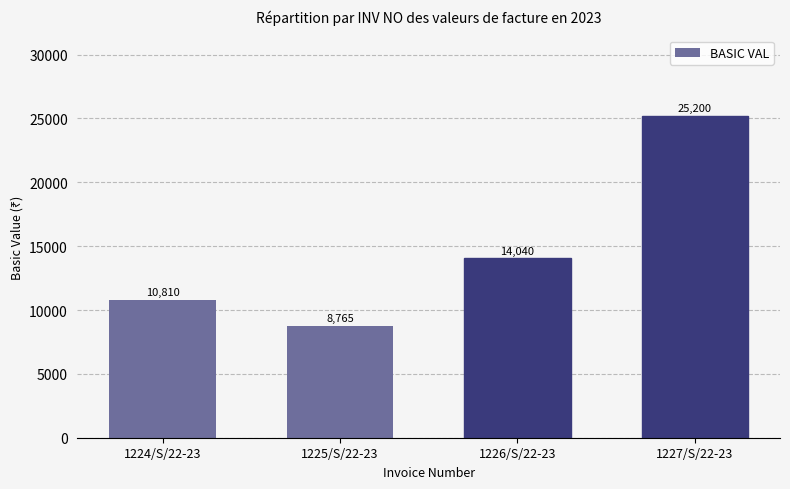

How many values are below 14040?

2